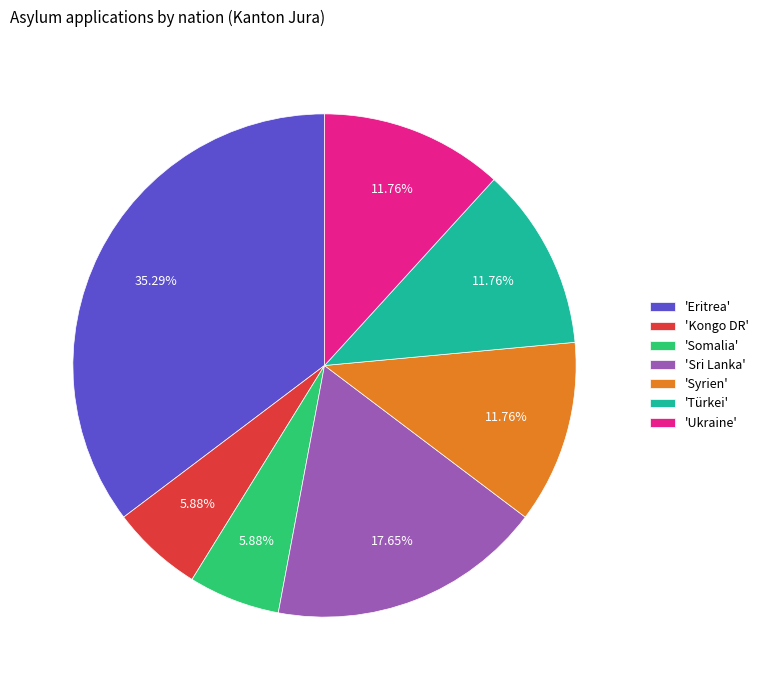

Is the sum of 'Kongo DR' and 'Eritrea' greater than half?

No